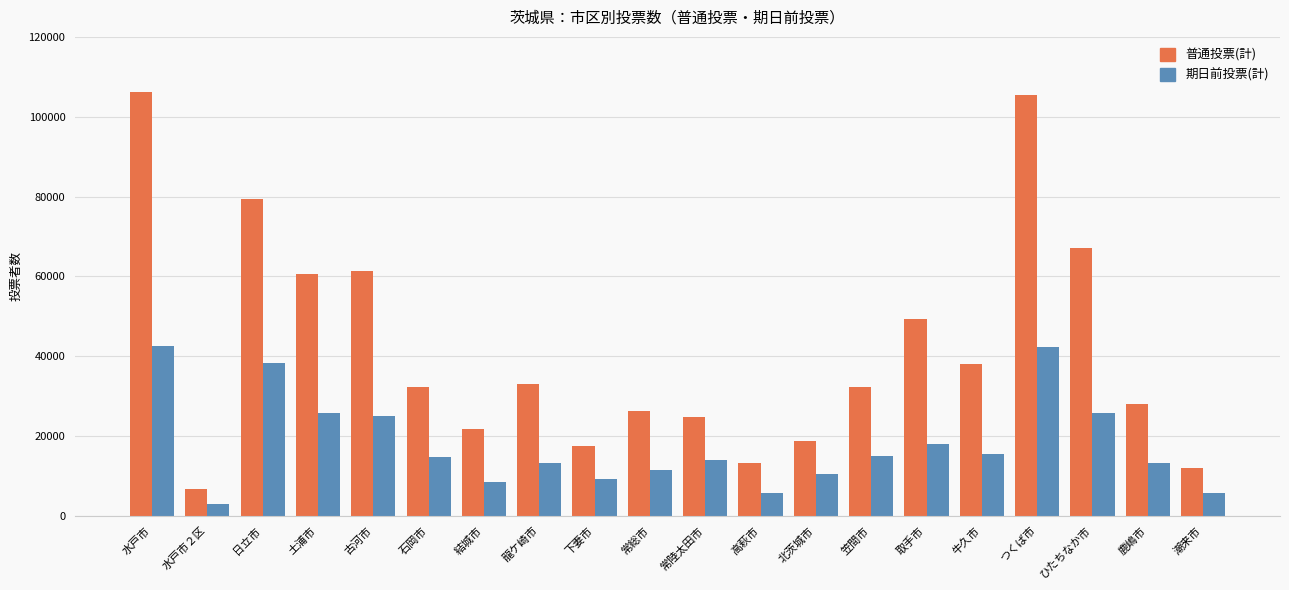

What is the difference between the 普通投票(計) values at ひたちなか市 and 潮来市?

55079